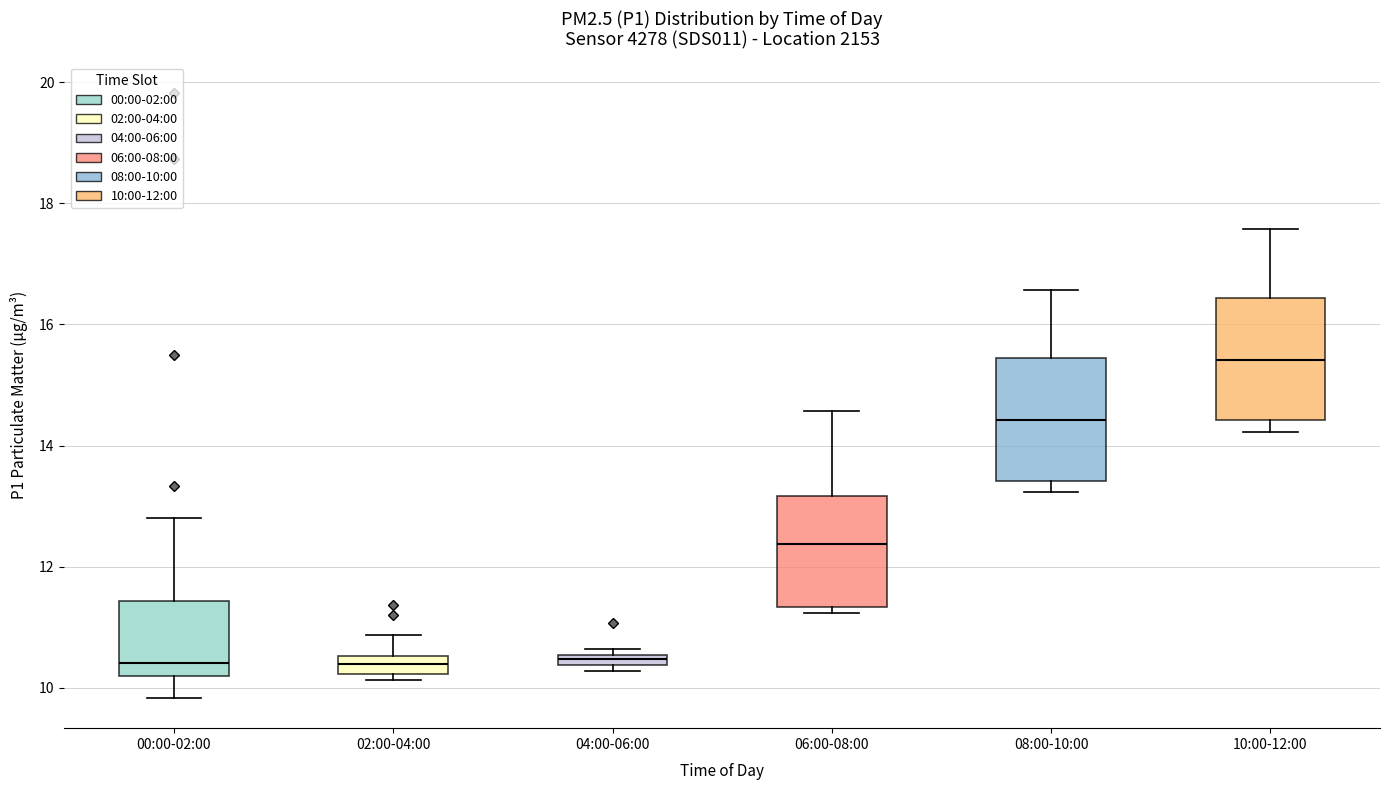

Where does the upper whisker of the box for 06:00-08:00 end on the y-axis? The values are not printed on the chart, so give them approximately, as read against the axis.

14.6